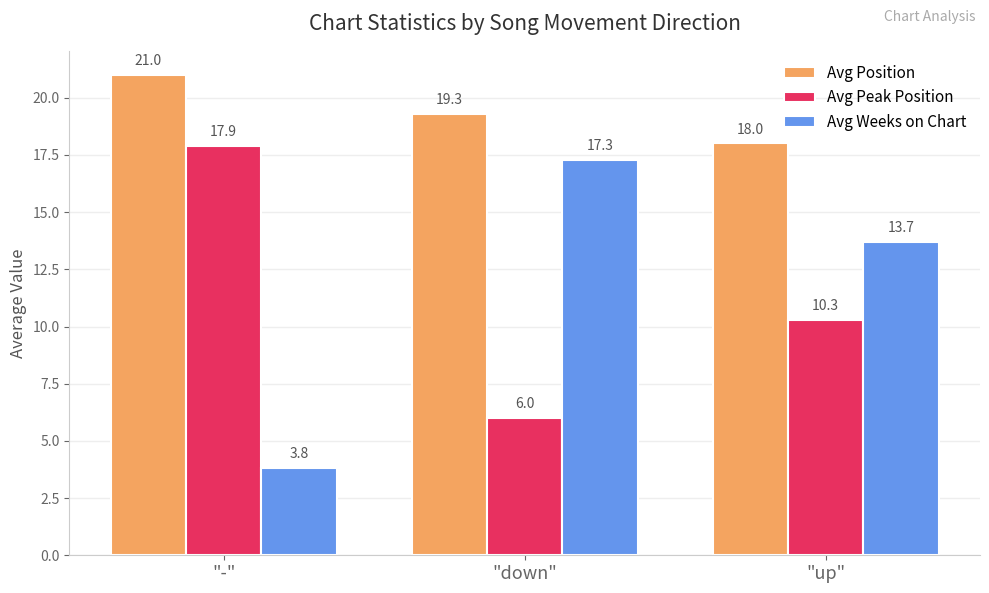

Count the number of categories in the chart.

3